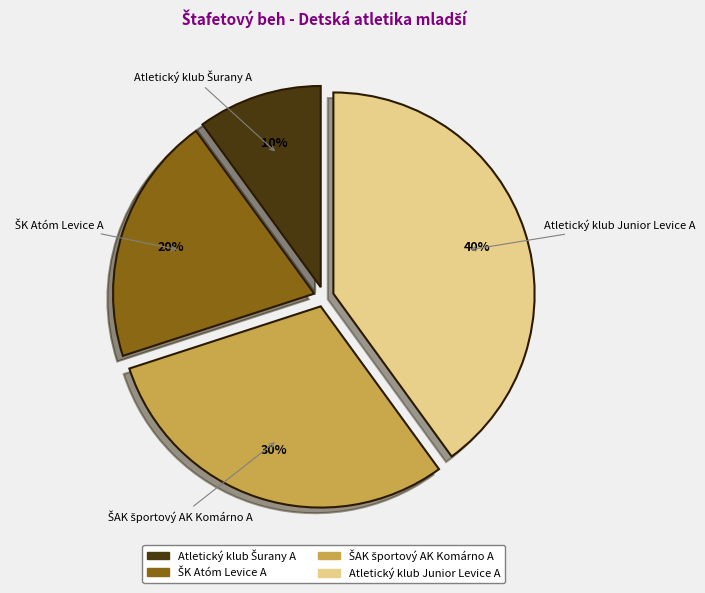

Is it true that Atletický klub Junior Levice A is 40% of the pie?

True